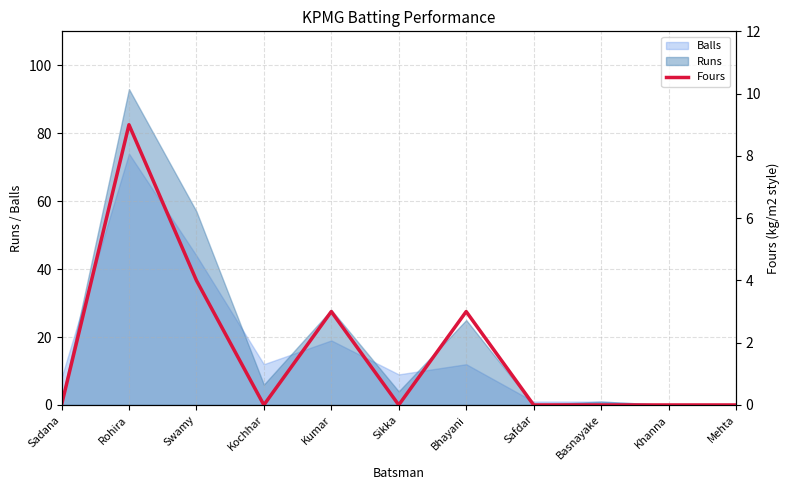

Rank the categories by value from lowest to highest.

Sadana, Kochhar, Sikka, Safdar, Basnayake, Khanna, Mehta, Kumar, Bhayani, Swamy, Rohira